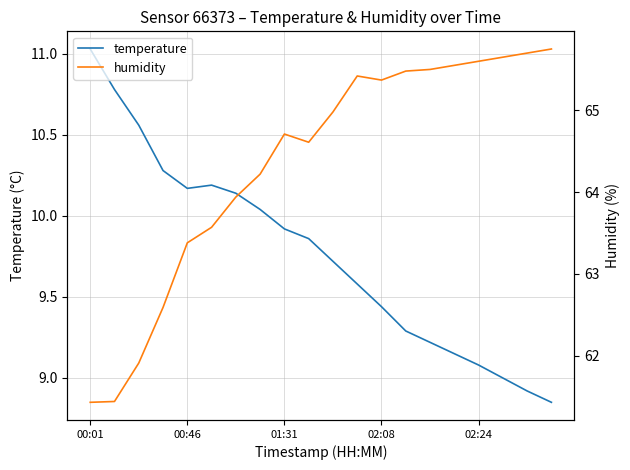

Is it true that humidity equals 13.9 at 9?

False